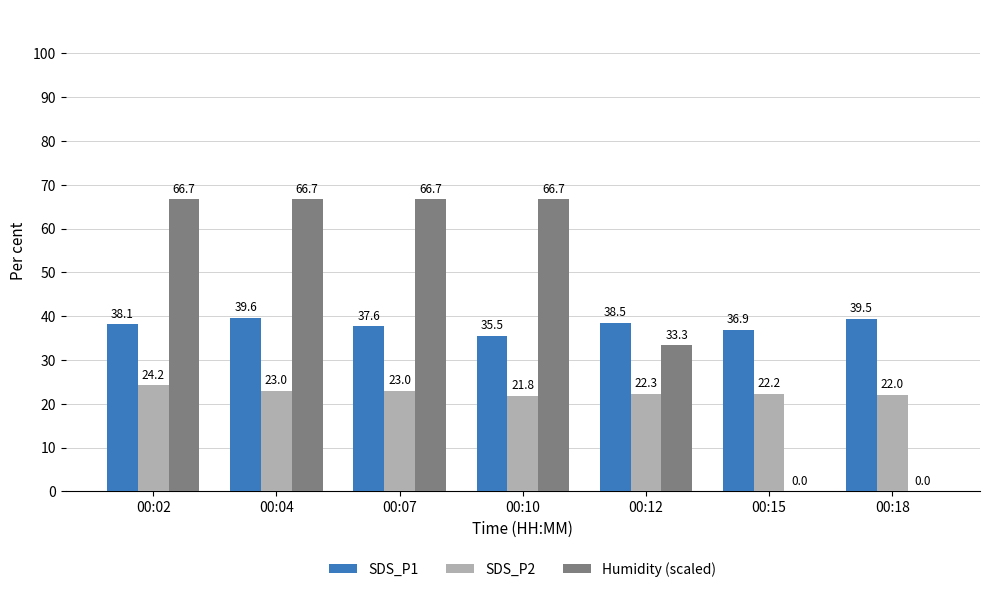

What is the highest value of the SDS_P2 series?

24.2